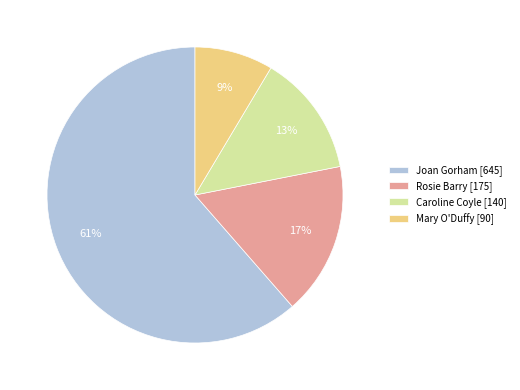

Between Joan Gorham and Rosie Barry, which is larger?

Joan Gorham